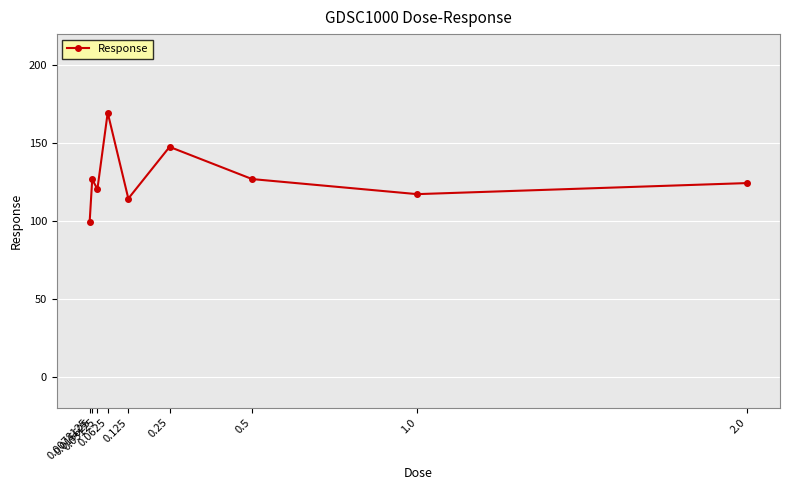

Which label corresponds to the largest value in the chart?

0.0625